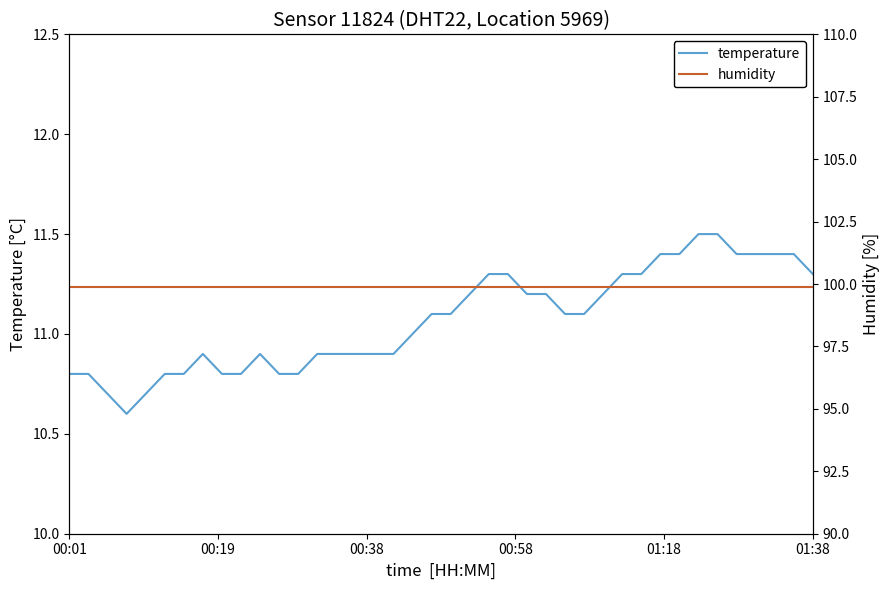

The humidity series shows 165.7 at 8. True or false?

False